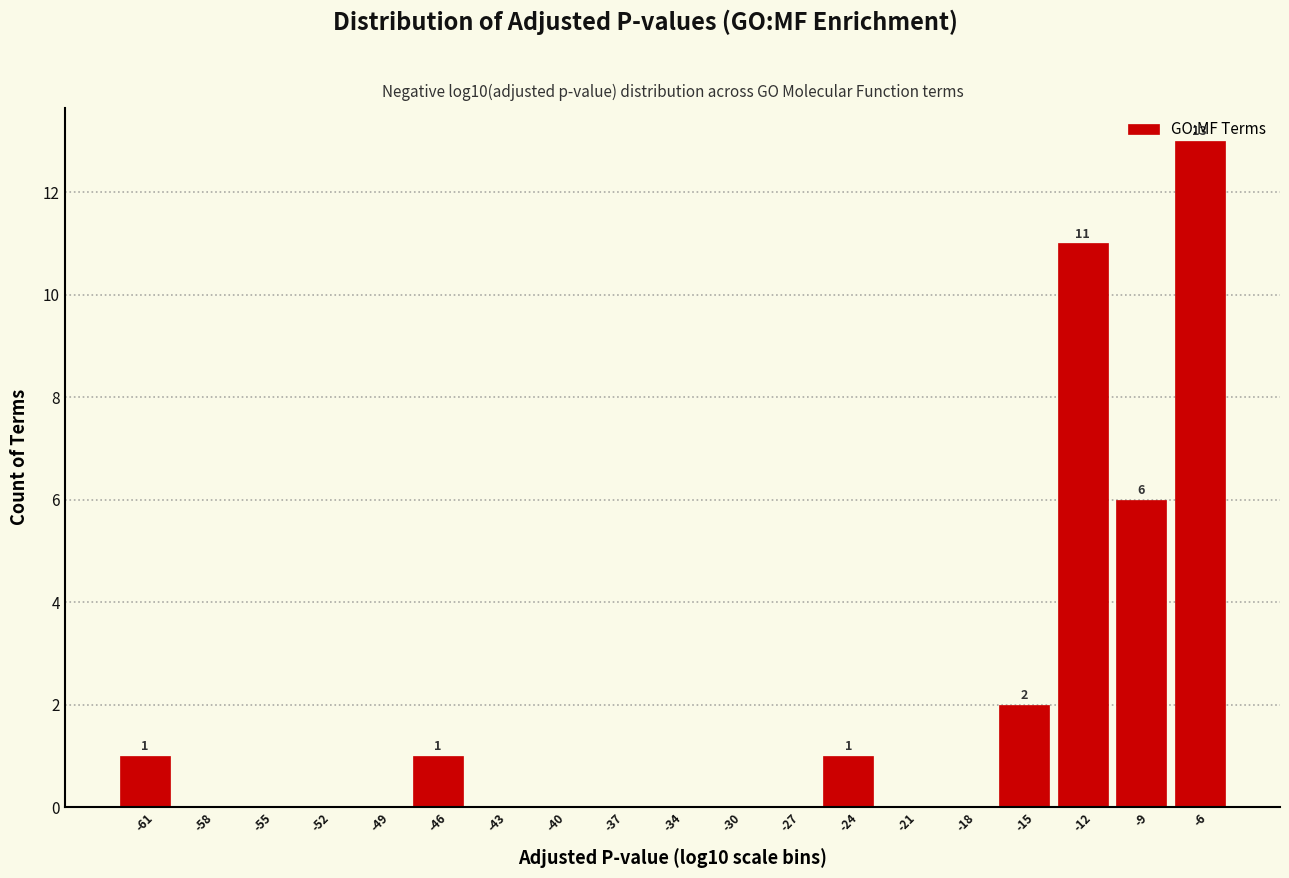

Which range on the x-axis has the tallest bar?

-7.0 to -4.0